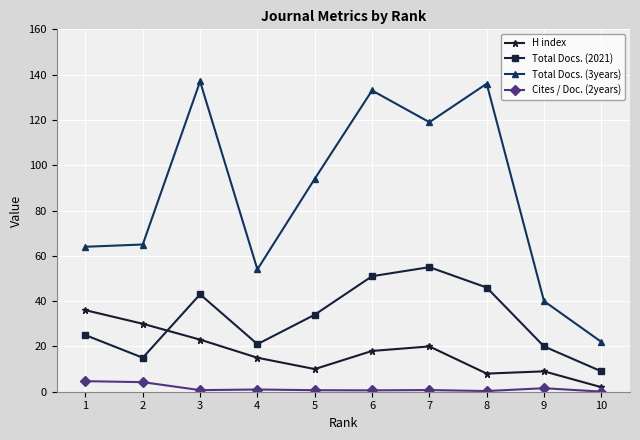

Which series has the largest total across all categories?

Total Docs. (3years)